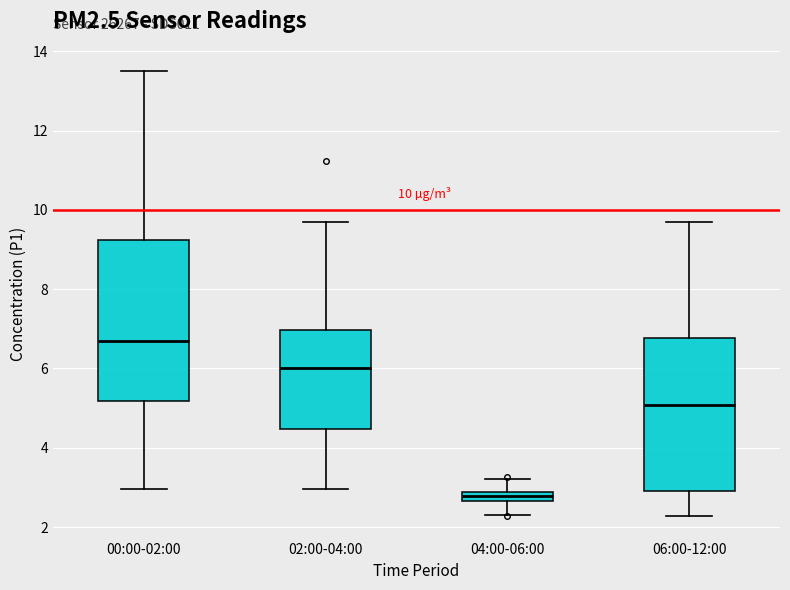

Which box has the highest median line?

00:00-02:00